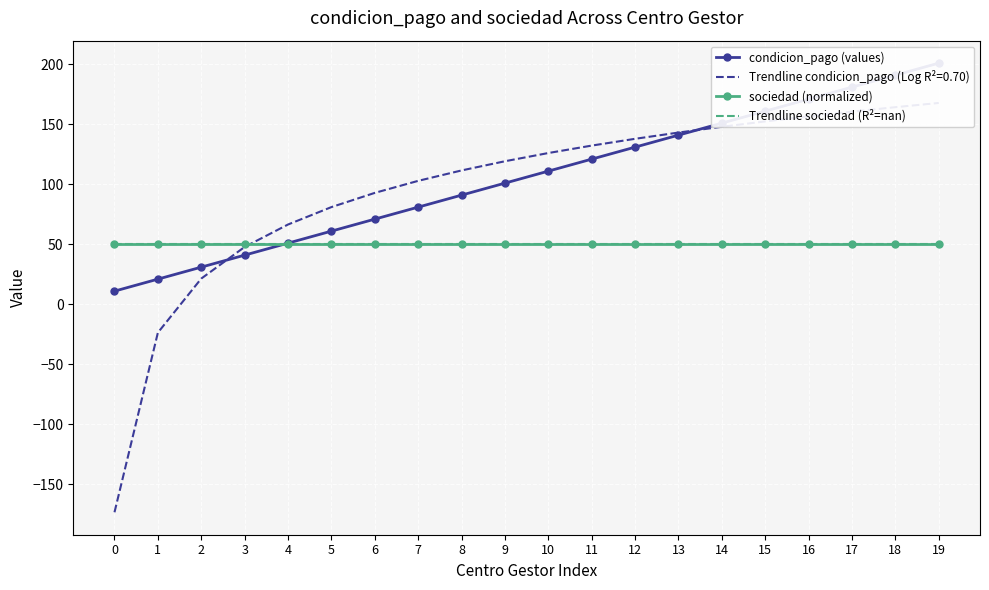

Read the condicion_pago (values) value at 10.

111.0